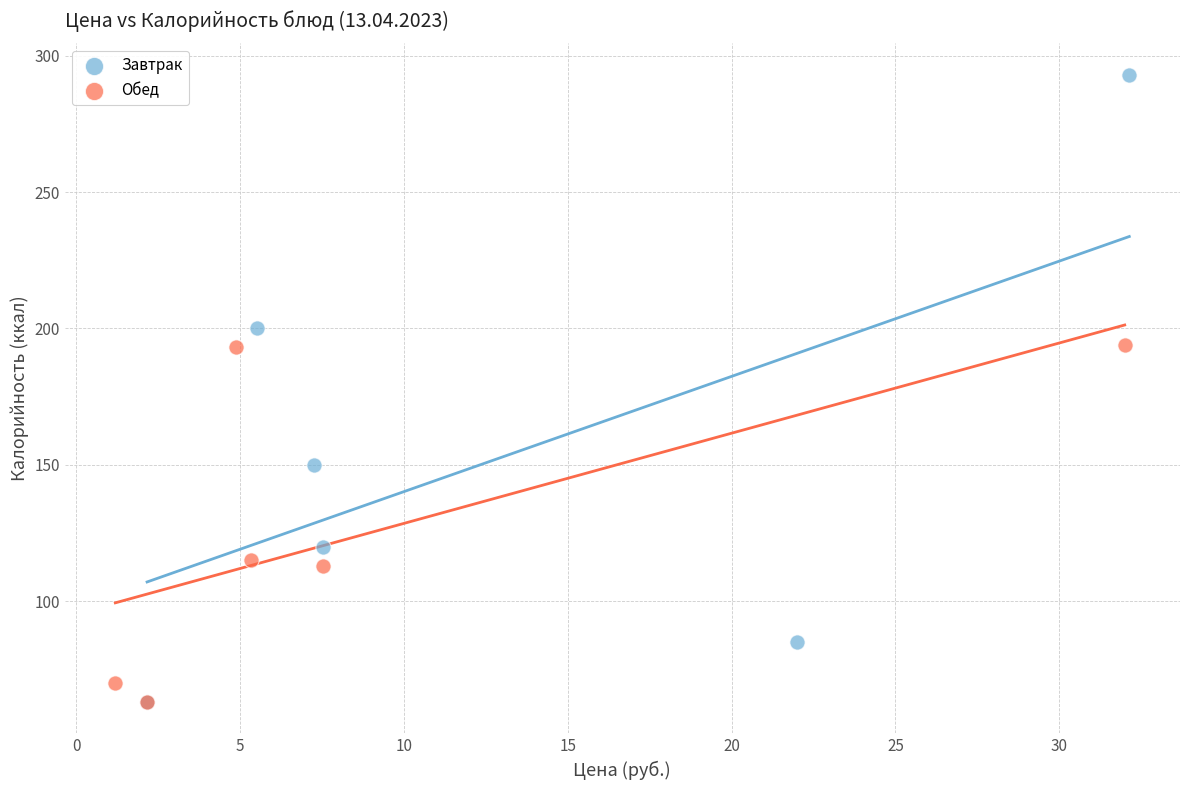

Which series has the largest Y range (max minus min)?

Завтрак